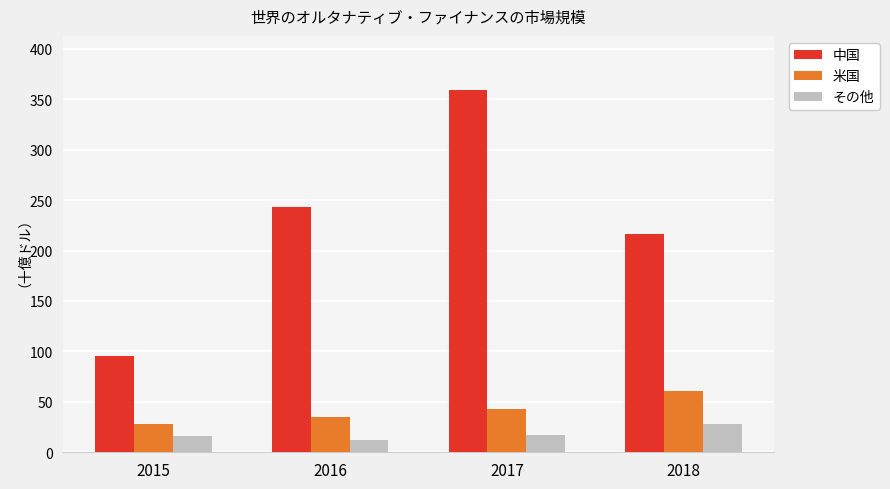

What is the greatest value displayed?

359